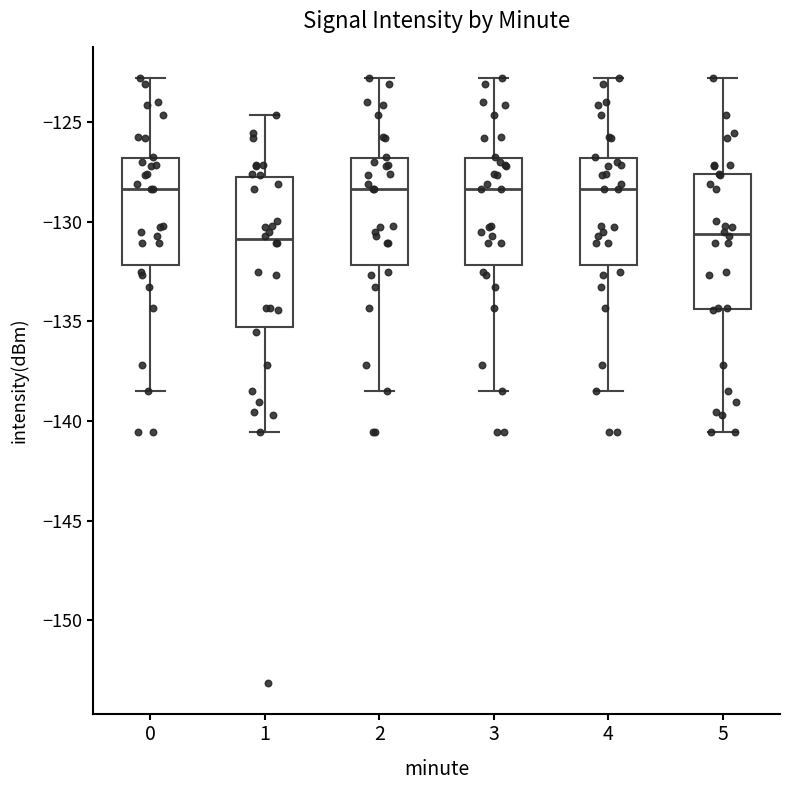

Where is the upper edge of the box at x = 4 on the y-axis? The values are not printed on the chart, so give them approximately, as read against the axis.

-127.0